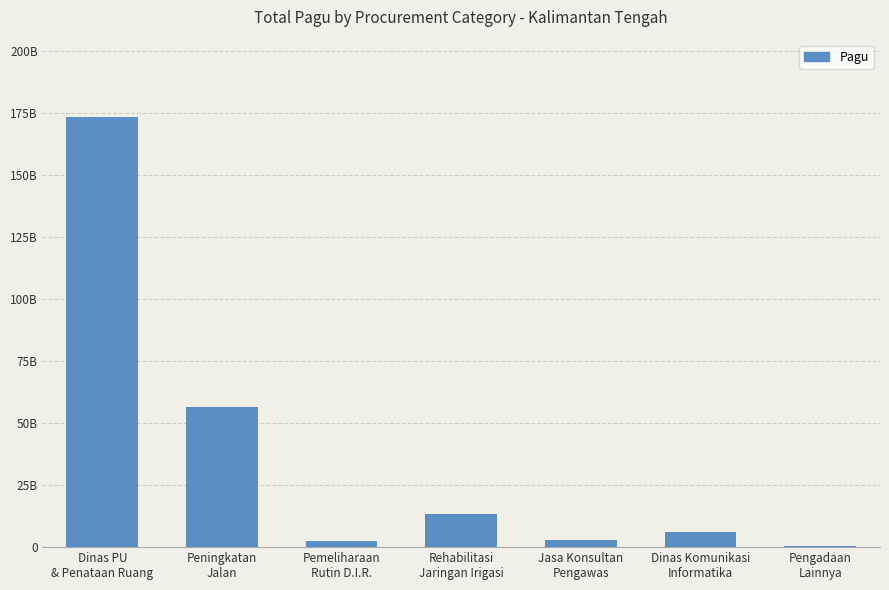

The value at Dinas Komunikasi
Informatika is 6114414300. True or false?

True